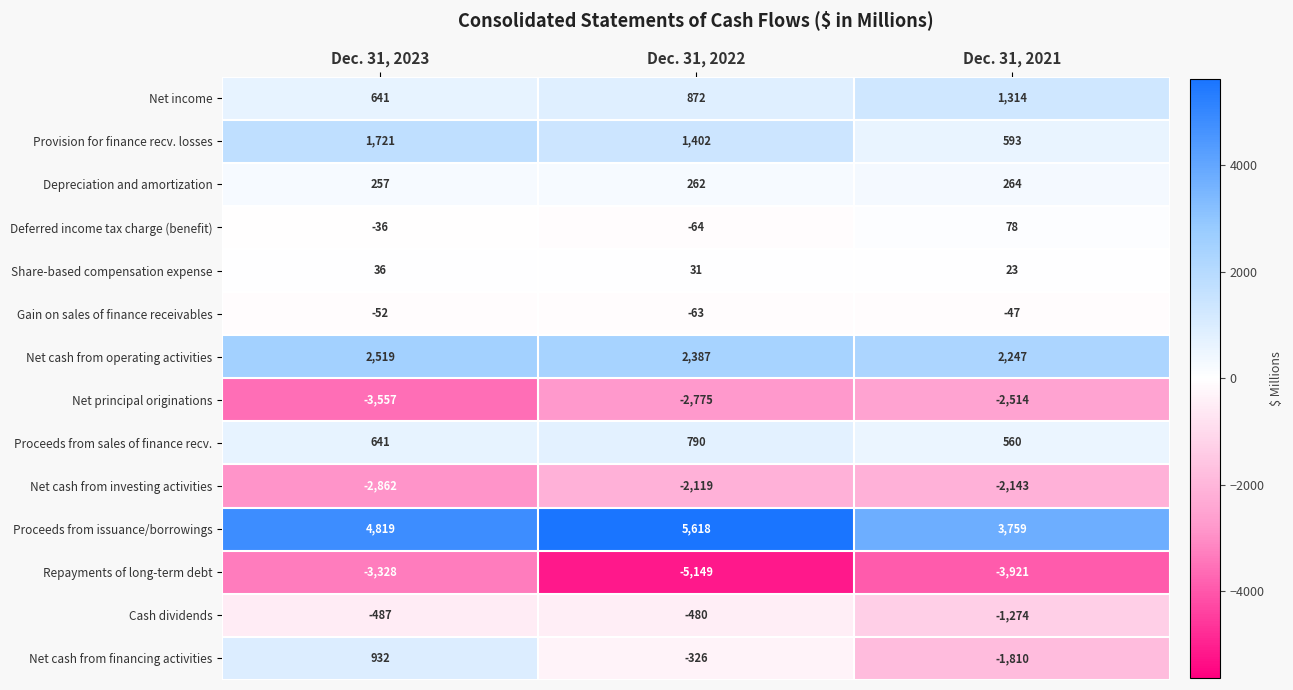

True or false: Deferred income tax charge (benefit) has a value of -48 at Dec. 31, 2023.

False